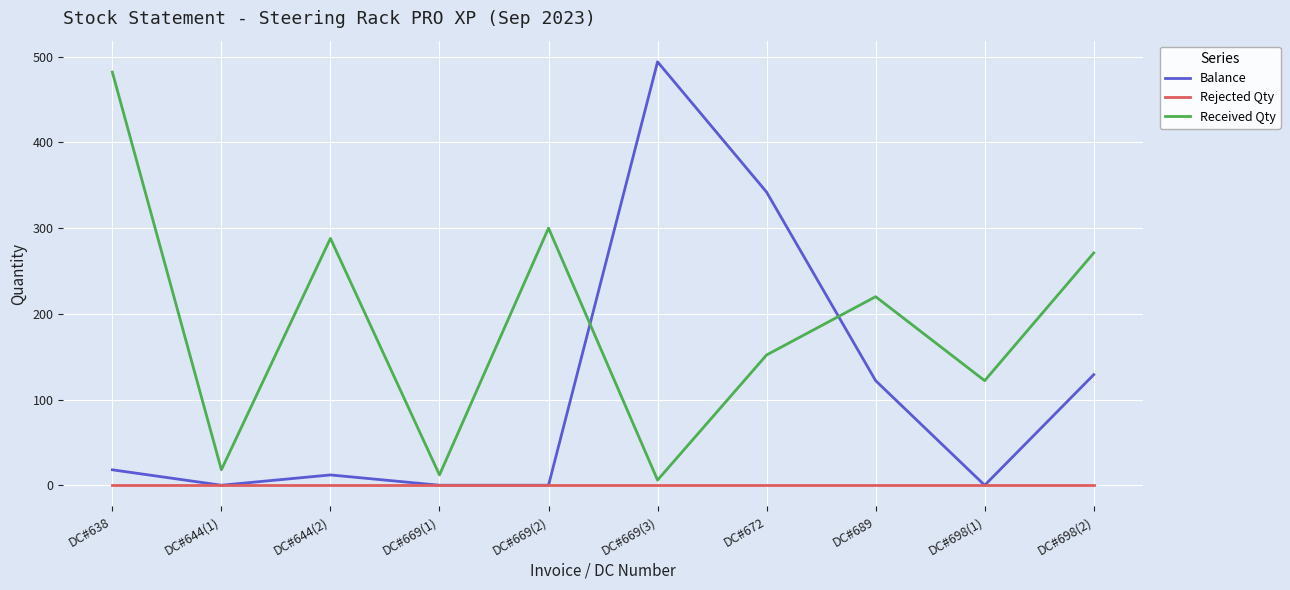

Which series changed the most between DC#644(1) and DC#698(2)?

Received Qty